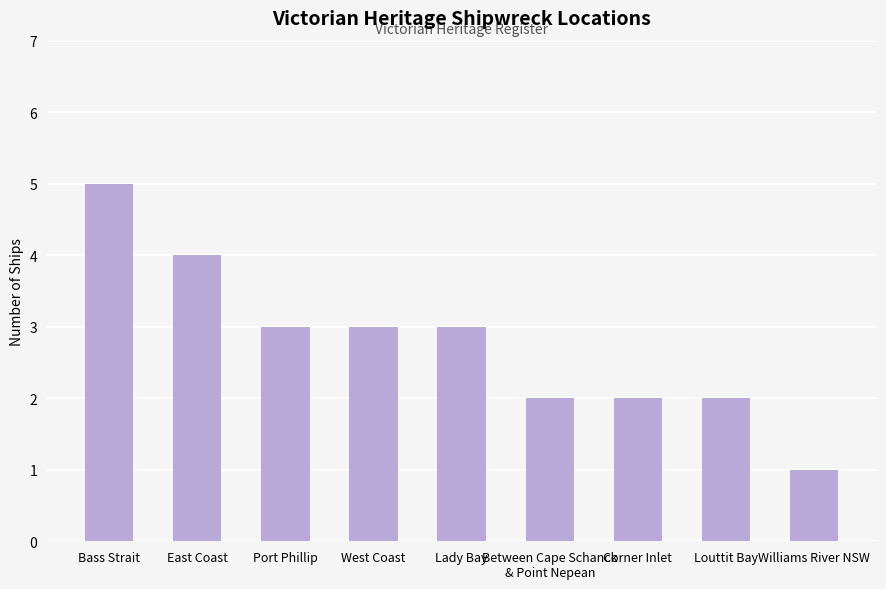

Reading left to right, what are all the values shown in this chart?

Bass Strait=5	East Coast=4	Port Phillip=3	West Coast=3	Lady Bay=3	Between Cape Schanck
& Point Nepean=2	Corner Inlet=2	Louttit Bay=2	Williams River NSW=1